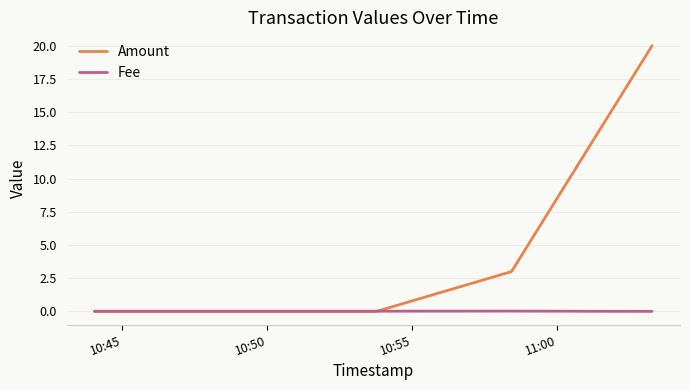

True or false: Amount has more than 0 points higher than both neighbors.

False